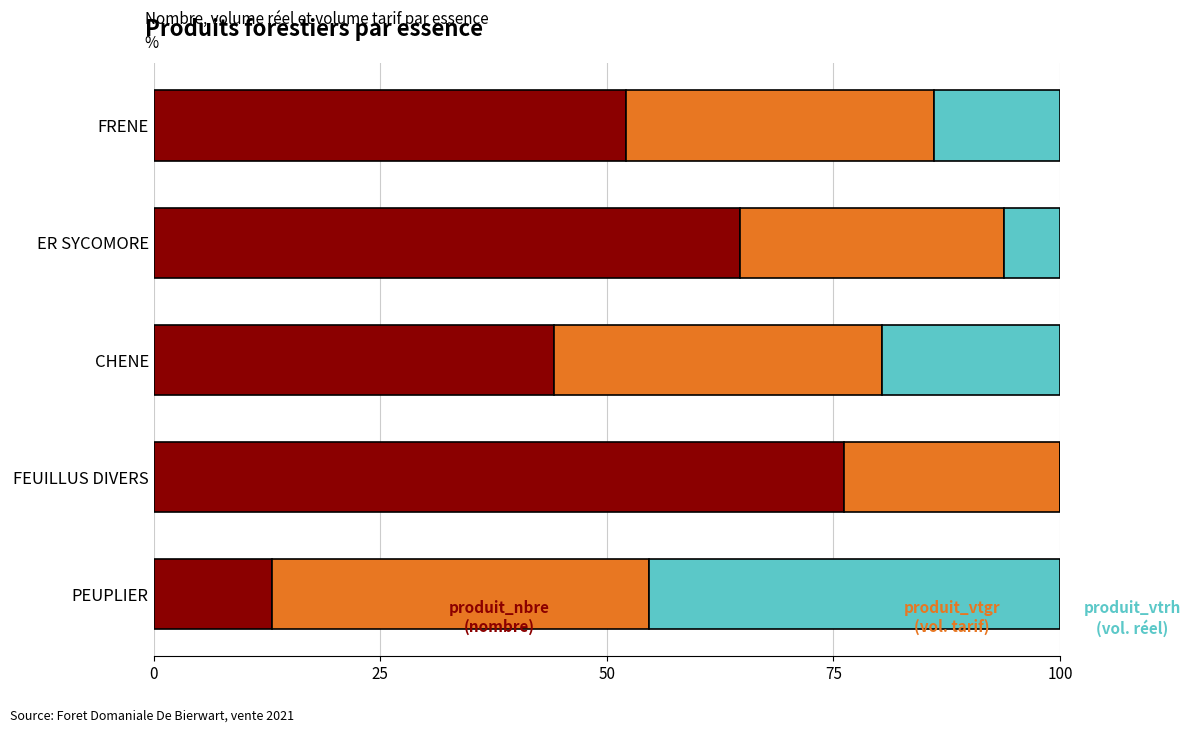

What is the total value across all series at ER SYCOMORE?

100.0